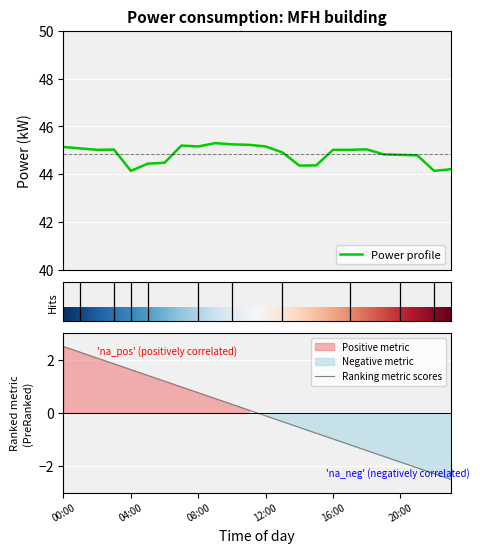

What is the greatest value displayed?

45.3